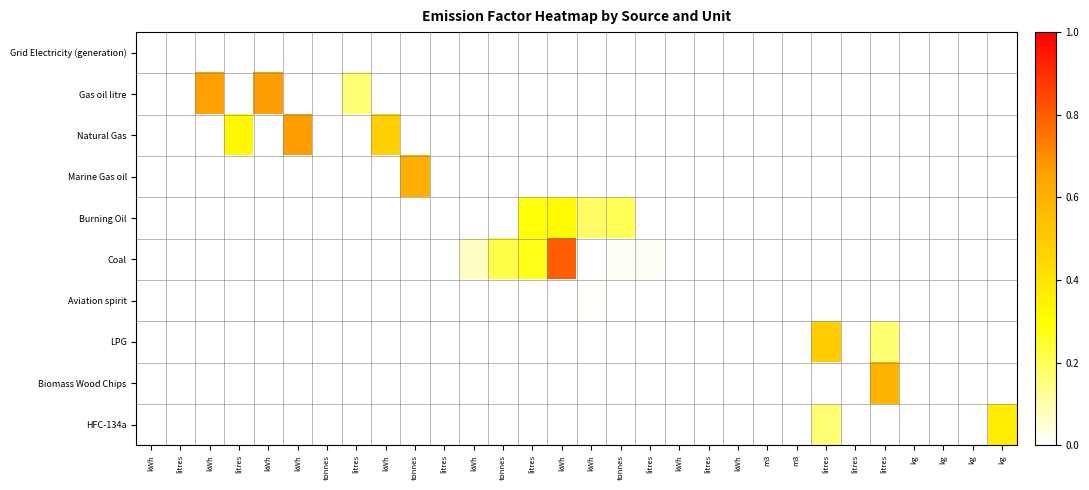

How many distinct data groups are displayed?

10